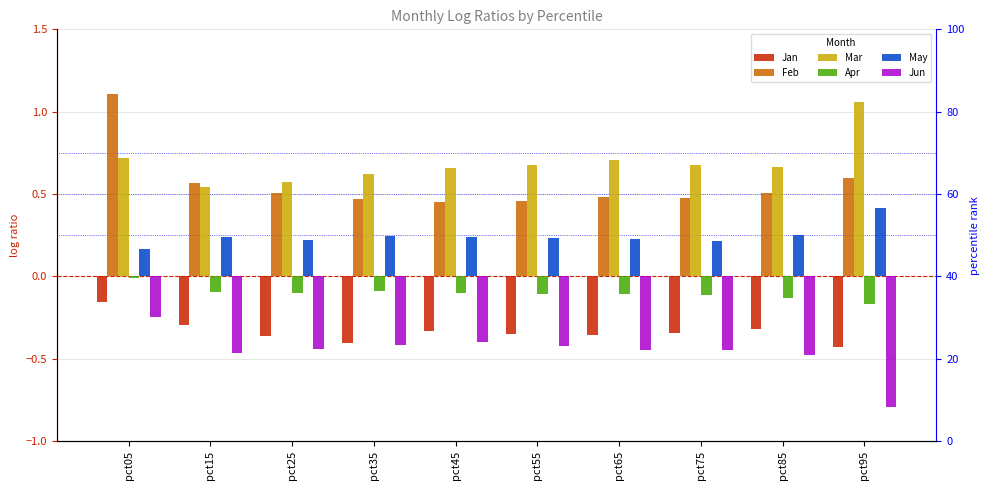

How many bars are there in total?

60